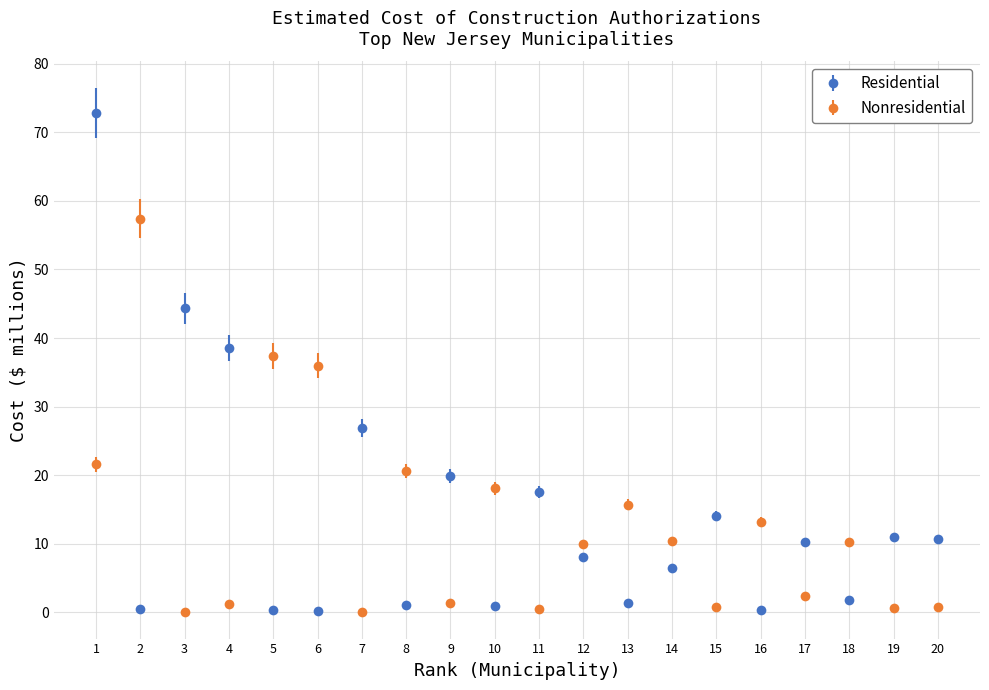

Between 6 and 8, which series saw the biggest shift?

Nonresidential